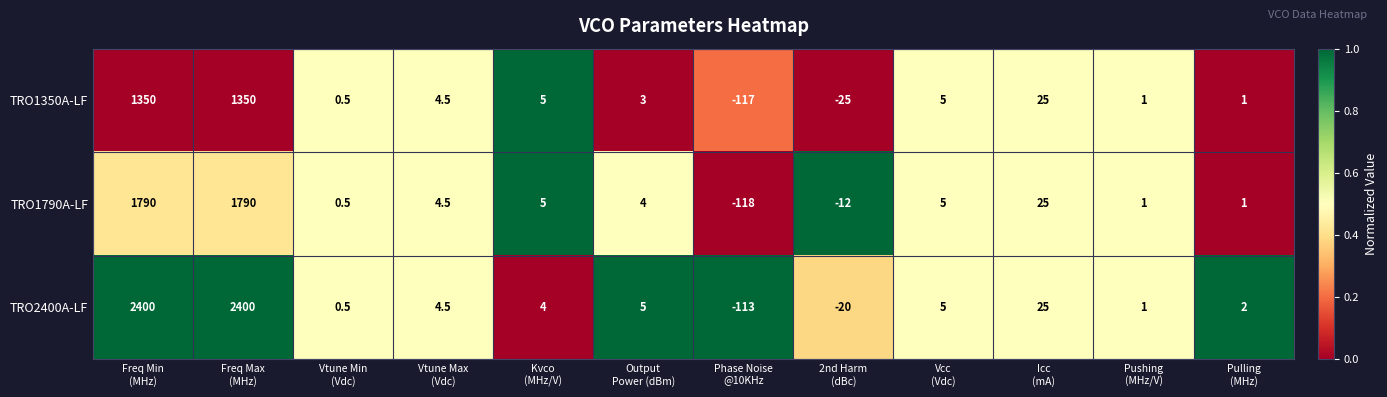

What is the sum of all TRO1790A-LF values?

3496.0